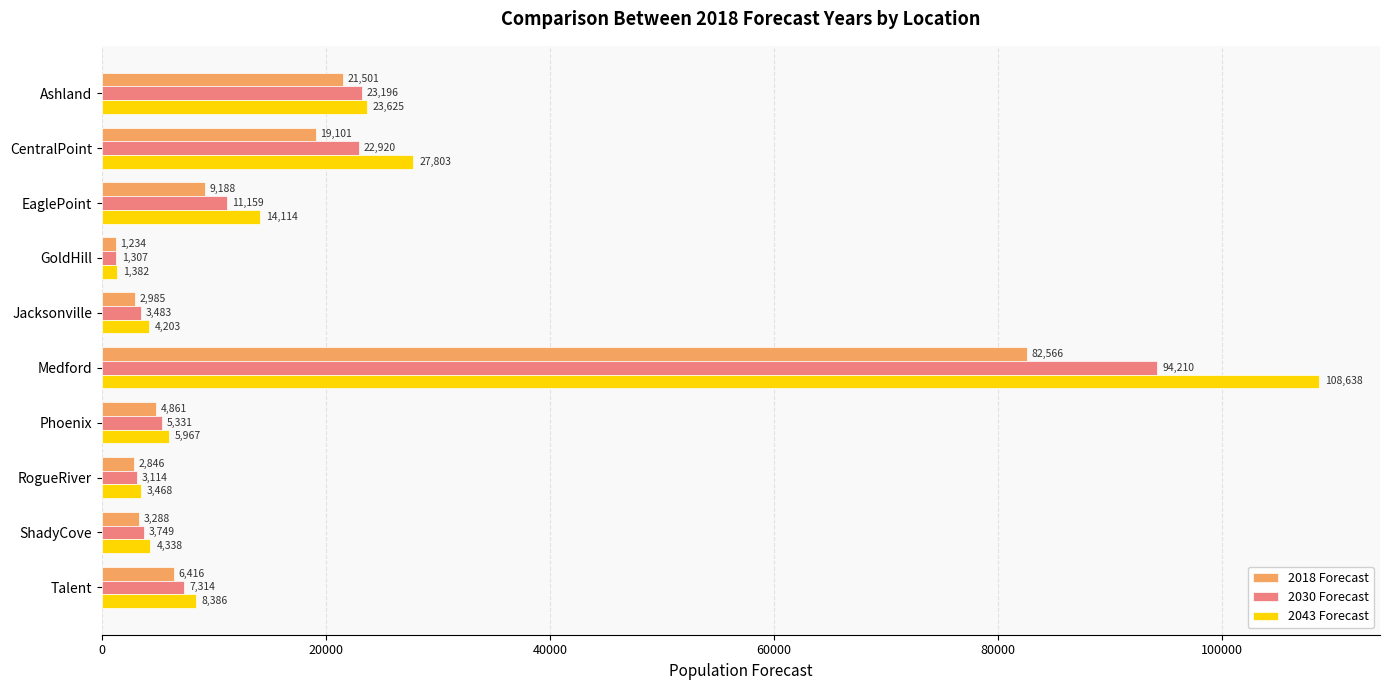

What is the maximum value shown in the chart?

108638.3